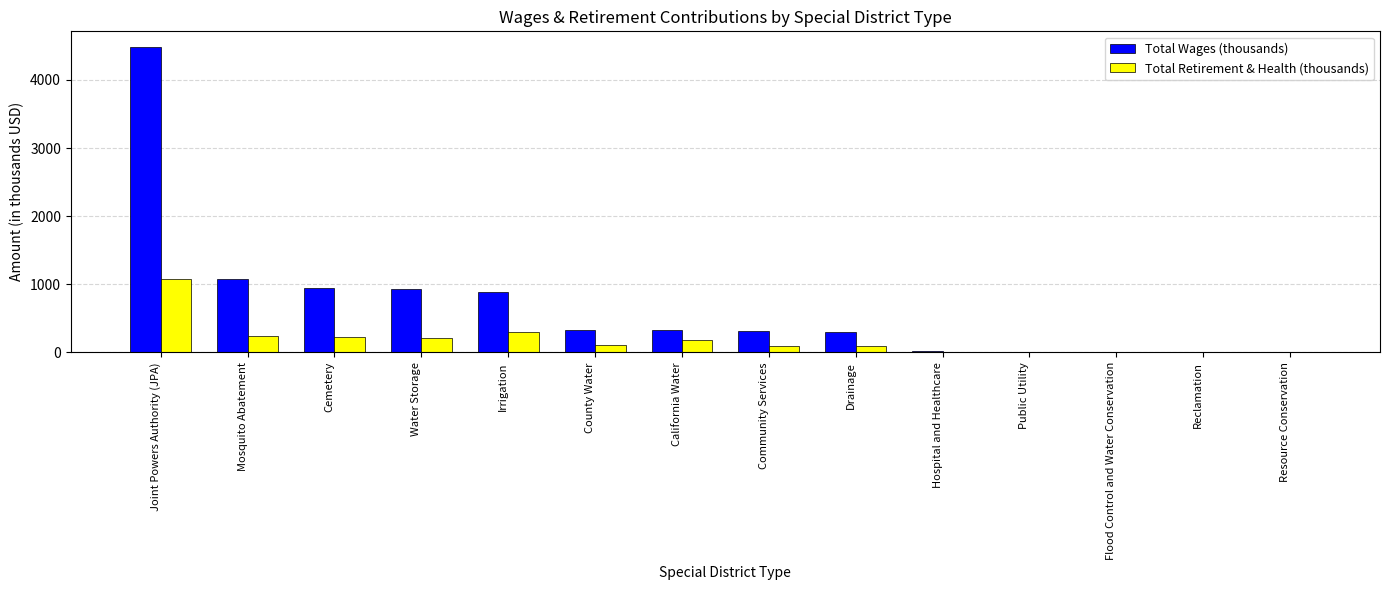

The Total Wages (thousands) series shows 296.9 at Drainage. True or false?

True